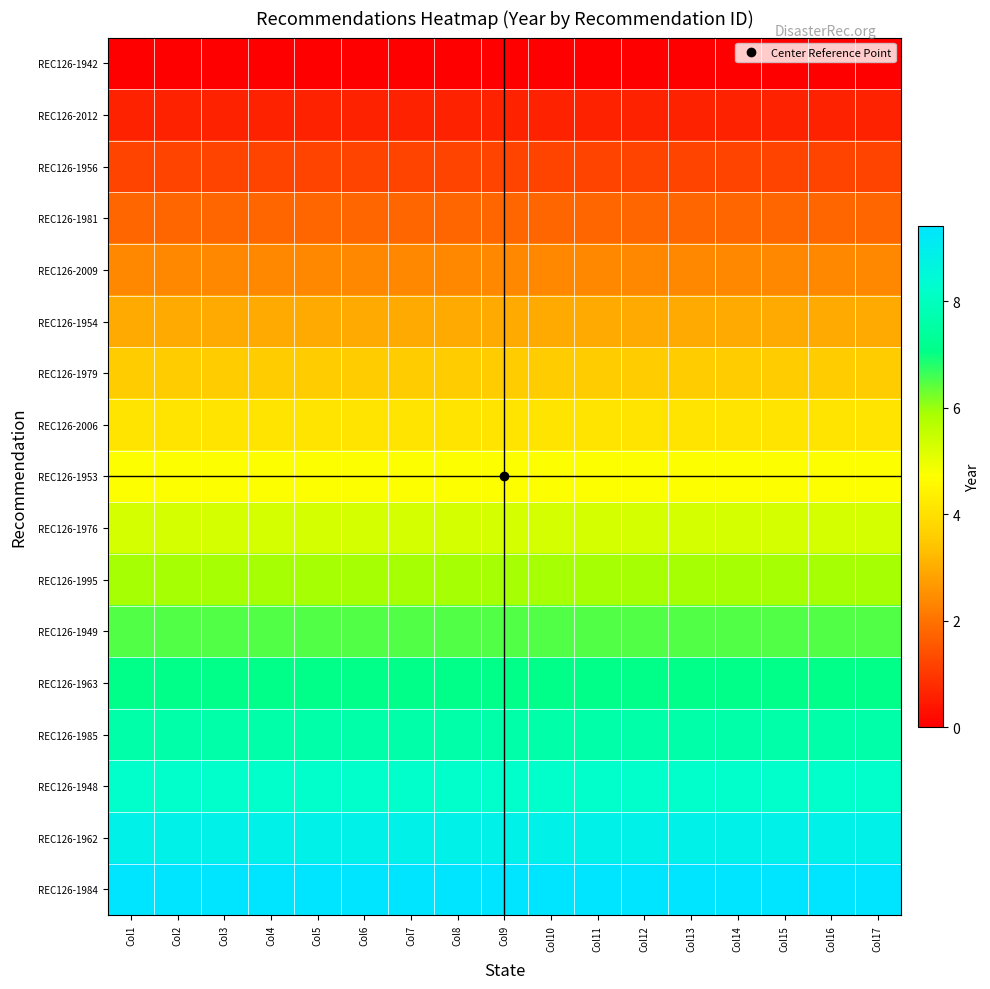

Count the number of categories in the chart.

17